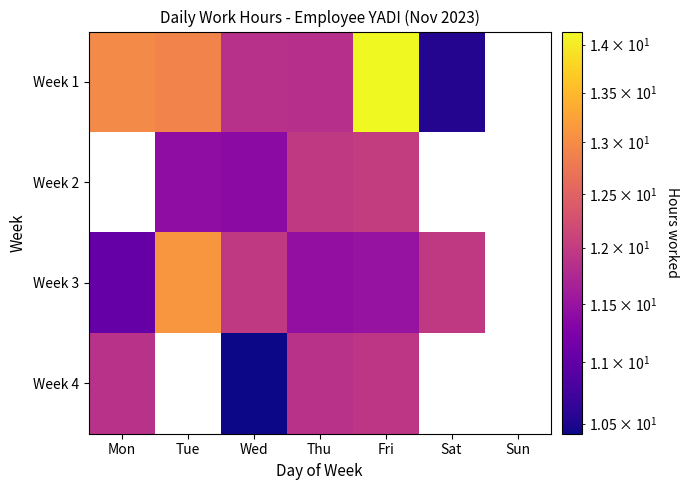

Which series has the widest spread of values?

Week 1